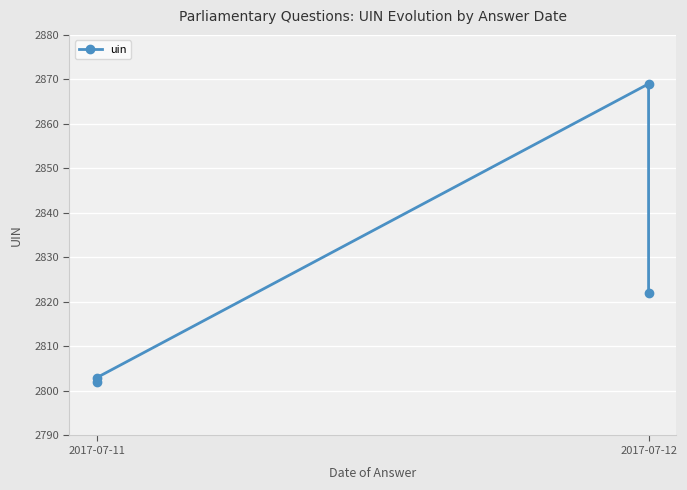

True or false: the data has more than 1 interior local peaks.

False